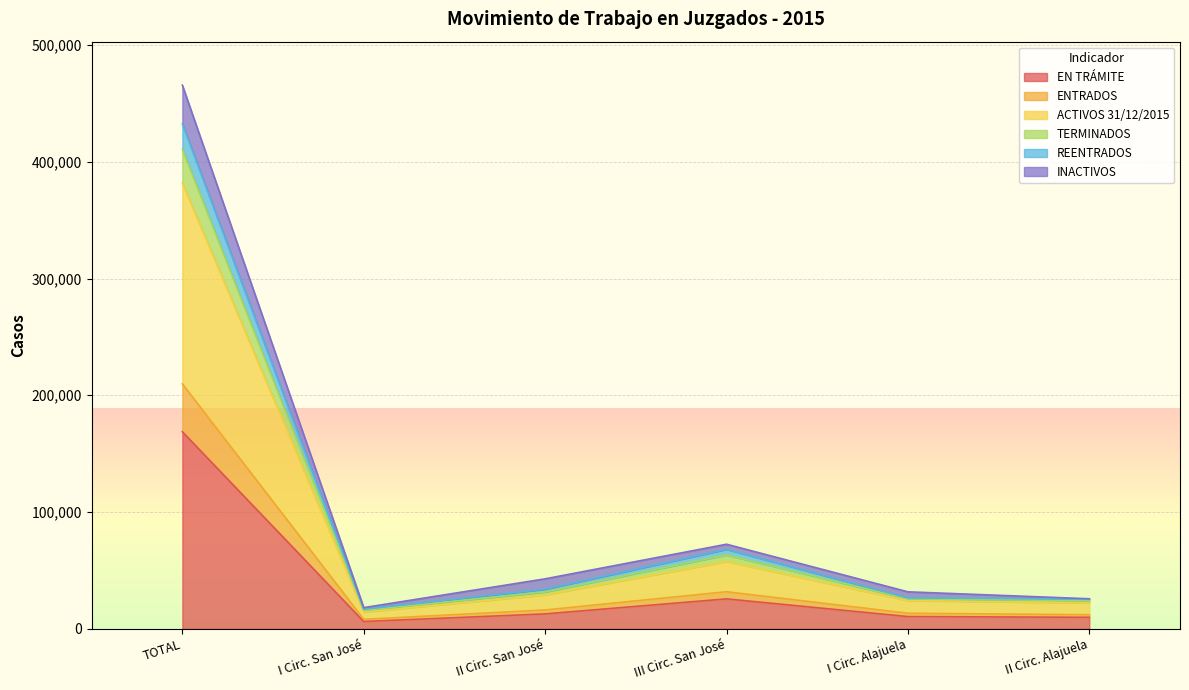

What is the difference between the EN TRÁMITE values at TOTAL and II Circ. Alajuela?

158929